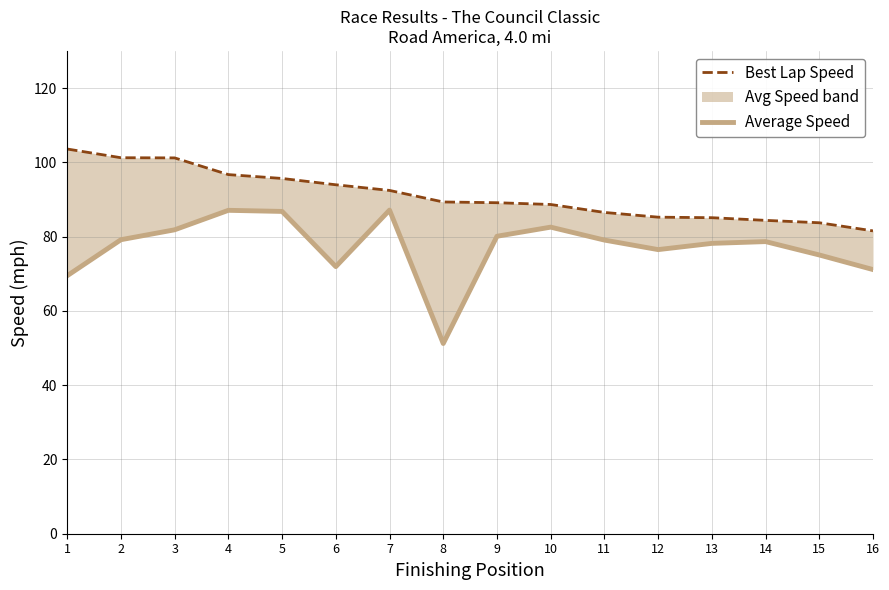

Which has a higher value, 11 or 16?

11